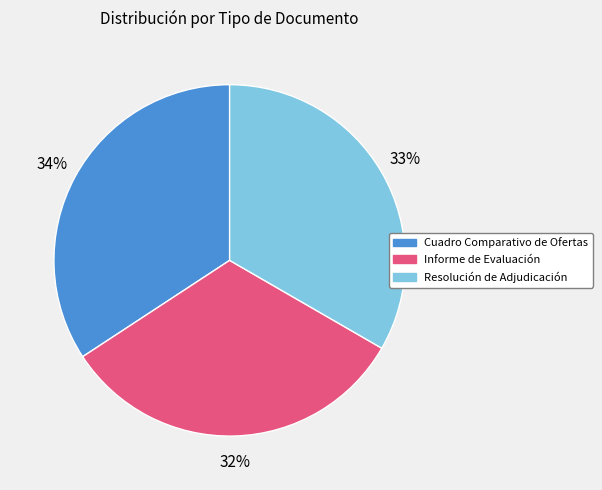

Rank the categories by value from highest to lowest.

Cuadro Comparativo de Ofertas, Resolución de Adjudicación, Informe de Evaluación